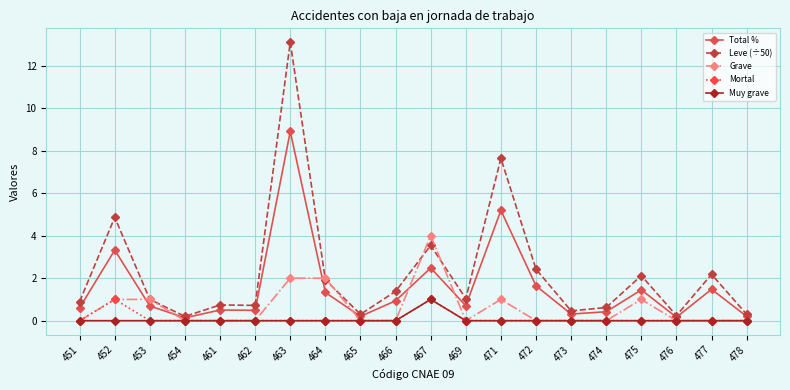

The Leve (÷50) series shows 0.6 at 464. True or false?

False